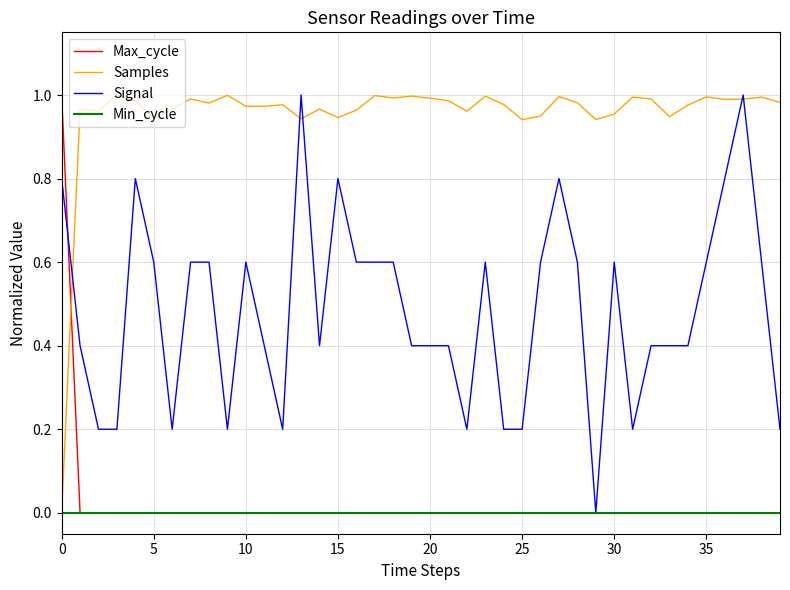

Does the chart have visible grid lines?

Yes